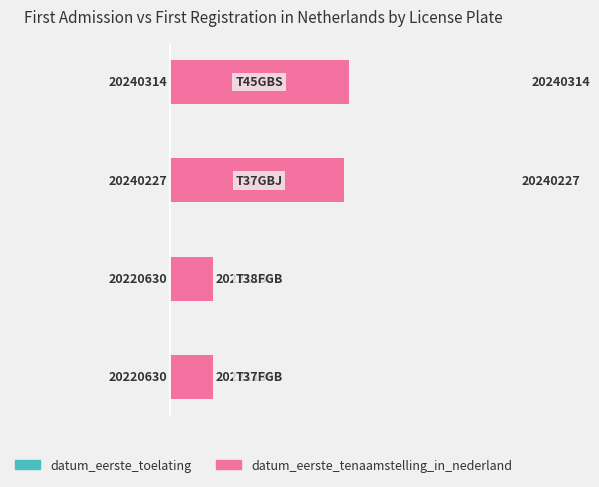

How many groups of bars are there?

4